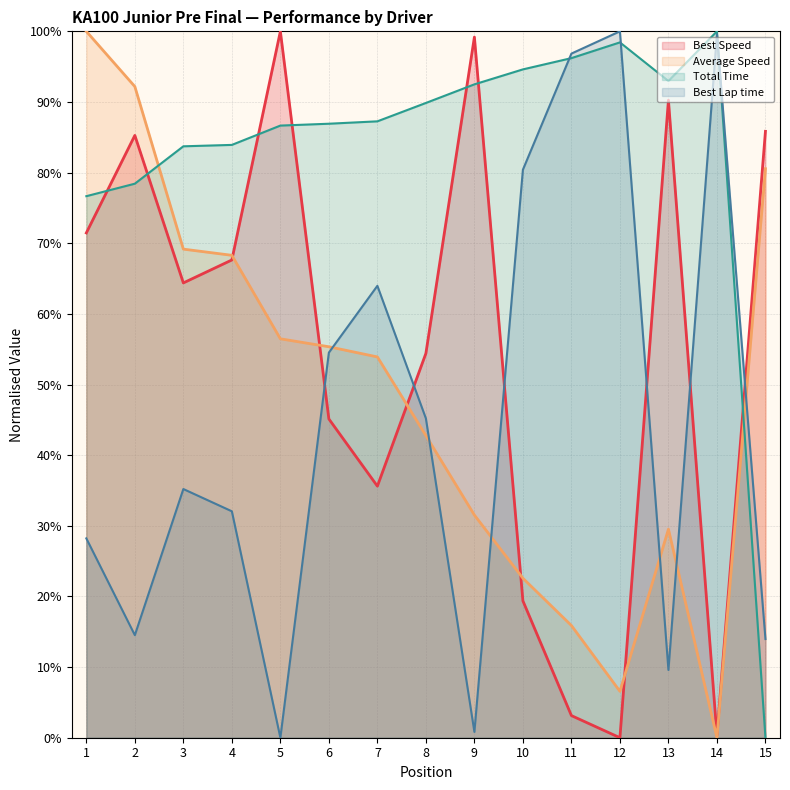

What is the difference between the second highest and second lowest values in the Best Lap time series?

98.8